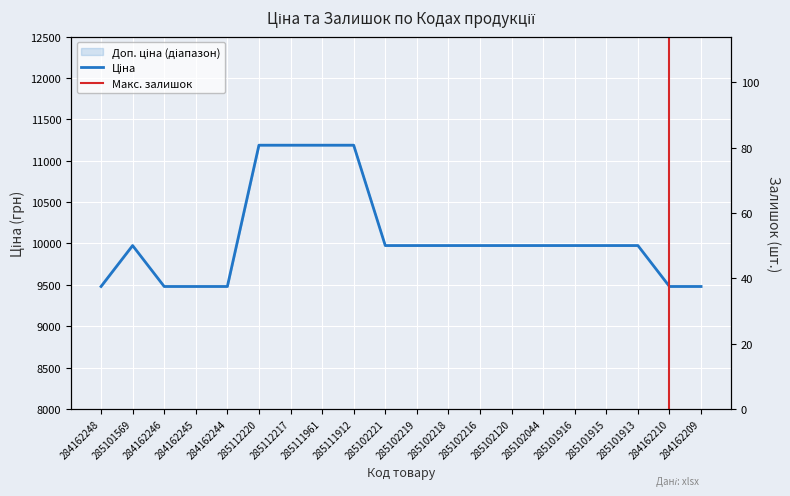

What is the maximum value for Ціна?

11188.2